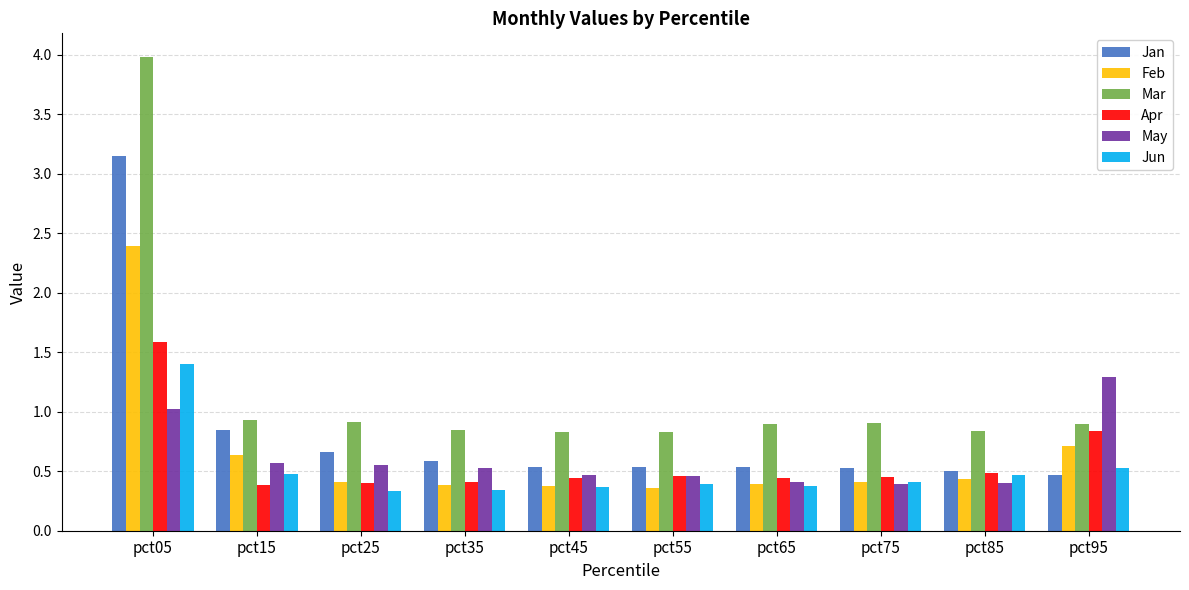

What is the smallest value displayed?

0.3